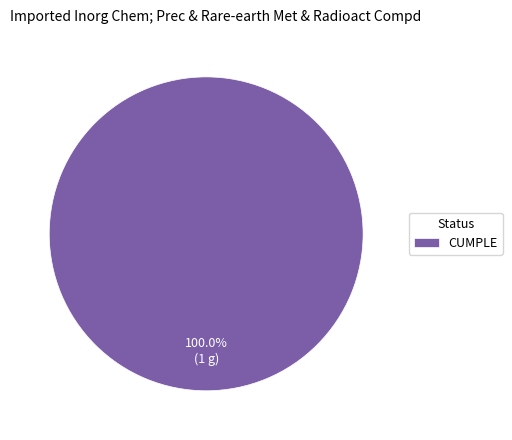

Rank the categories by value from lowest to highest.

CUMPLE